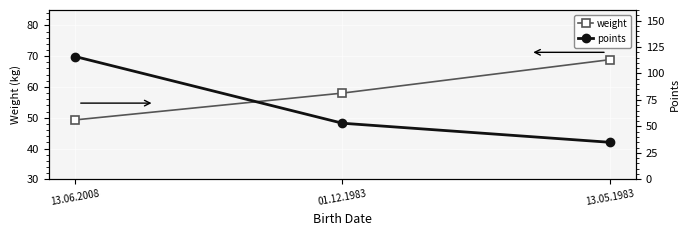

Reading left to right, what are all the values shown in this chart?

weight: 13.06.2008=49.3	01.12.1983=58.0	13.05.1983=68.8
points: 13.06.2008=116.0	01.12.1983=53.0	13.05.1983=35.0